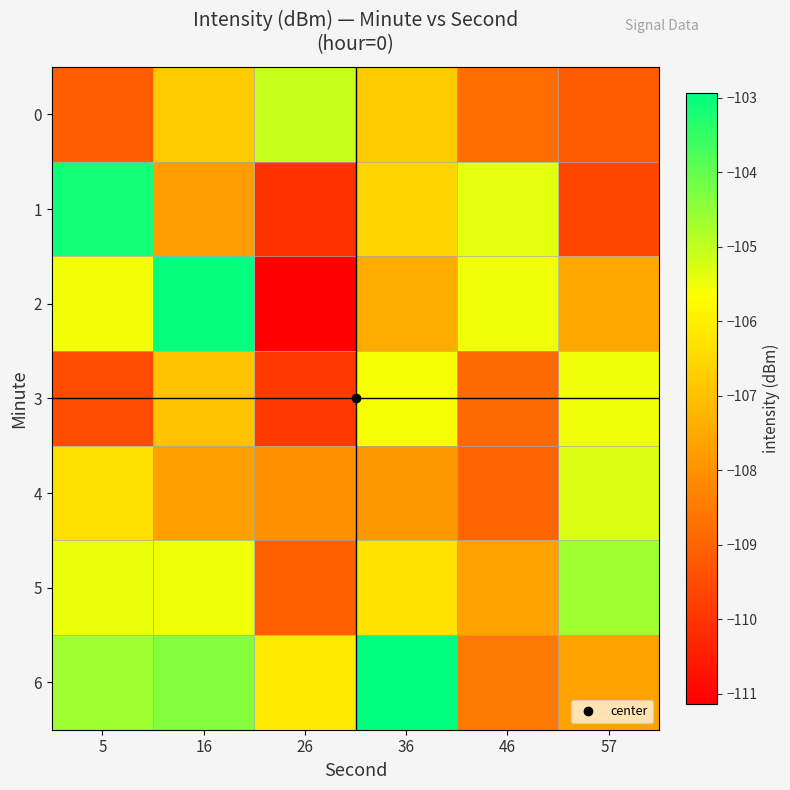

At 26, list the series in order from largest to smallest.

0, 6, 4, 5, 3, 1, 2